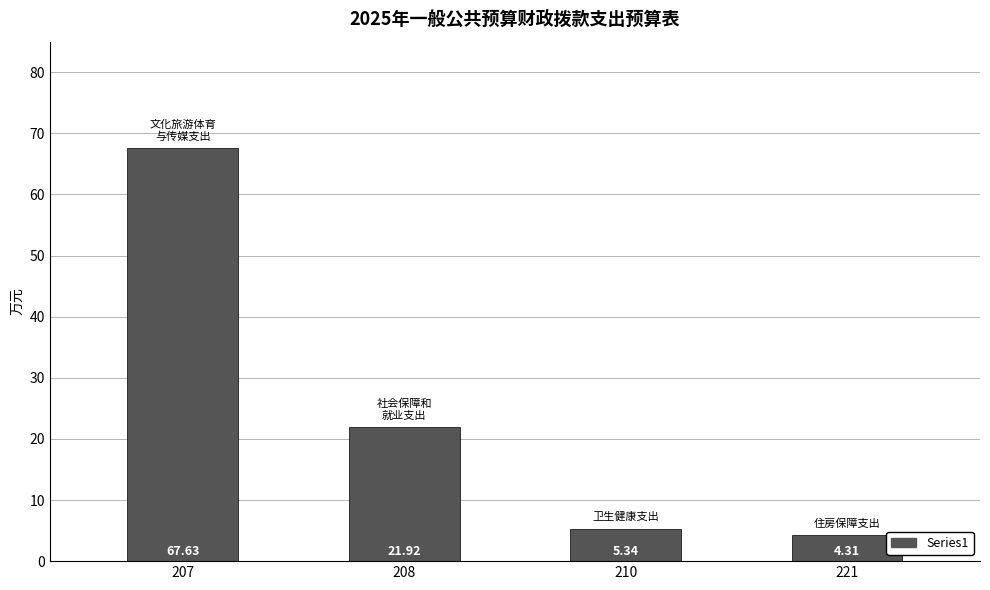

Count the number of data series in this chart.

1